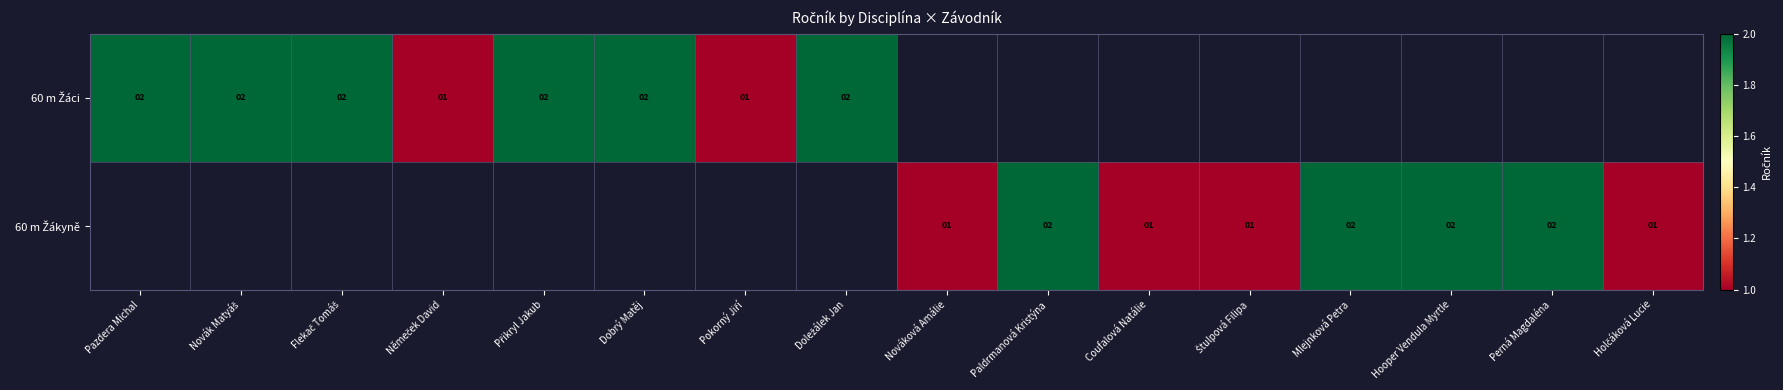

Which category has the lowest value in the 60 m Žáci series?

Němeček David